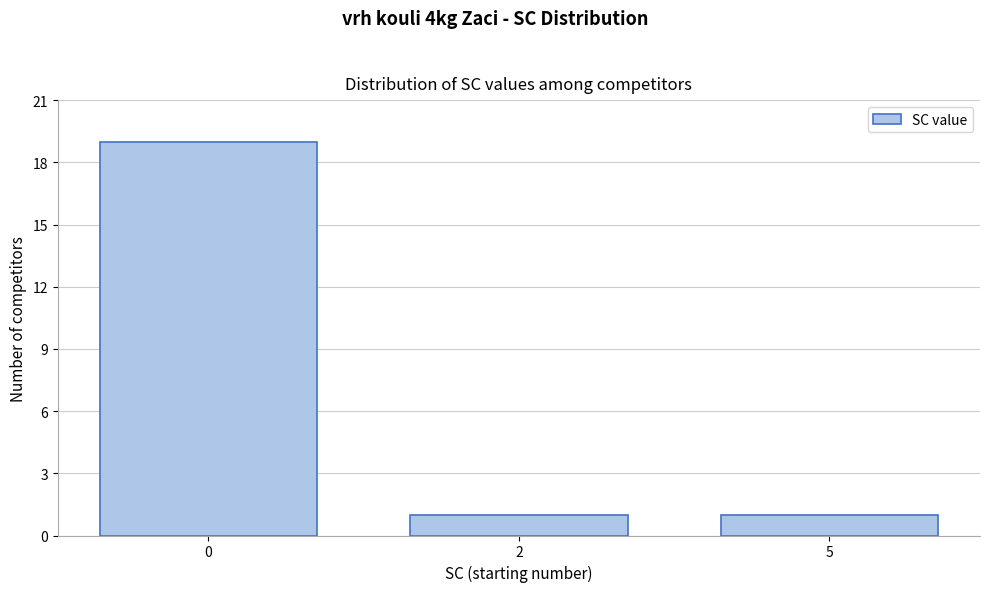

Reading left to right, extract all data points from this chart.

0=19	2=1	5=1